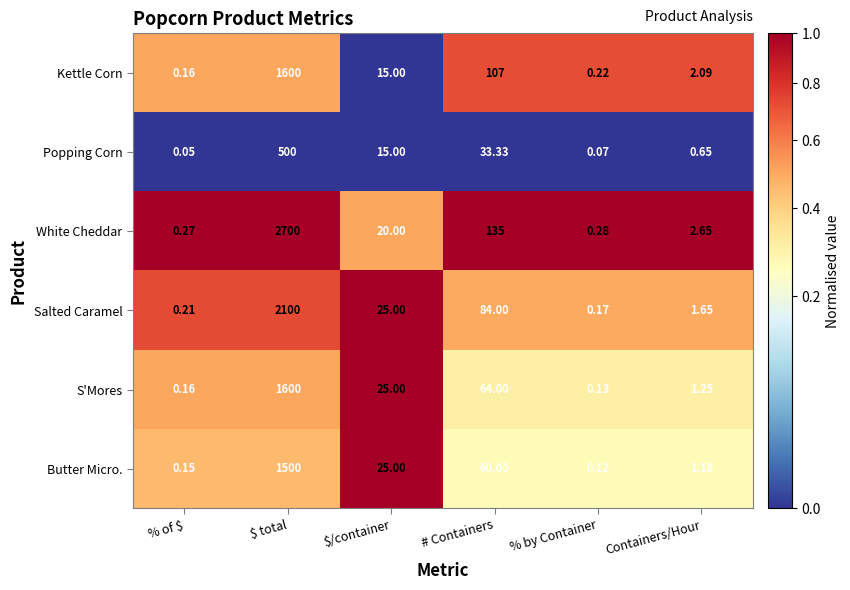

At % by Container, list the series in order from largest to smallest.

White Cheddar, Kettle Corn, Salted Caramel, S'Mores, Butter Micro., Popping Corn